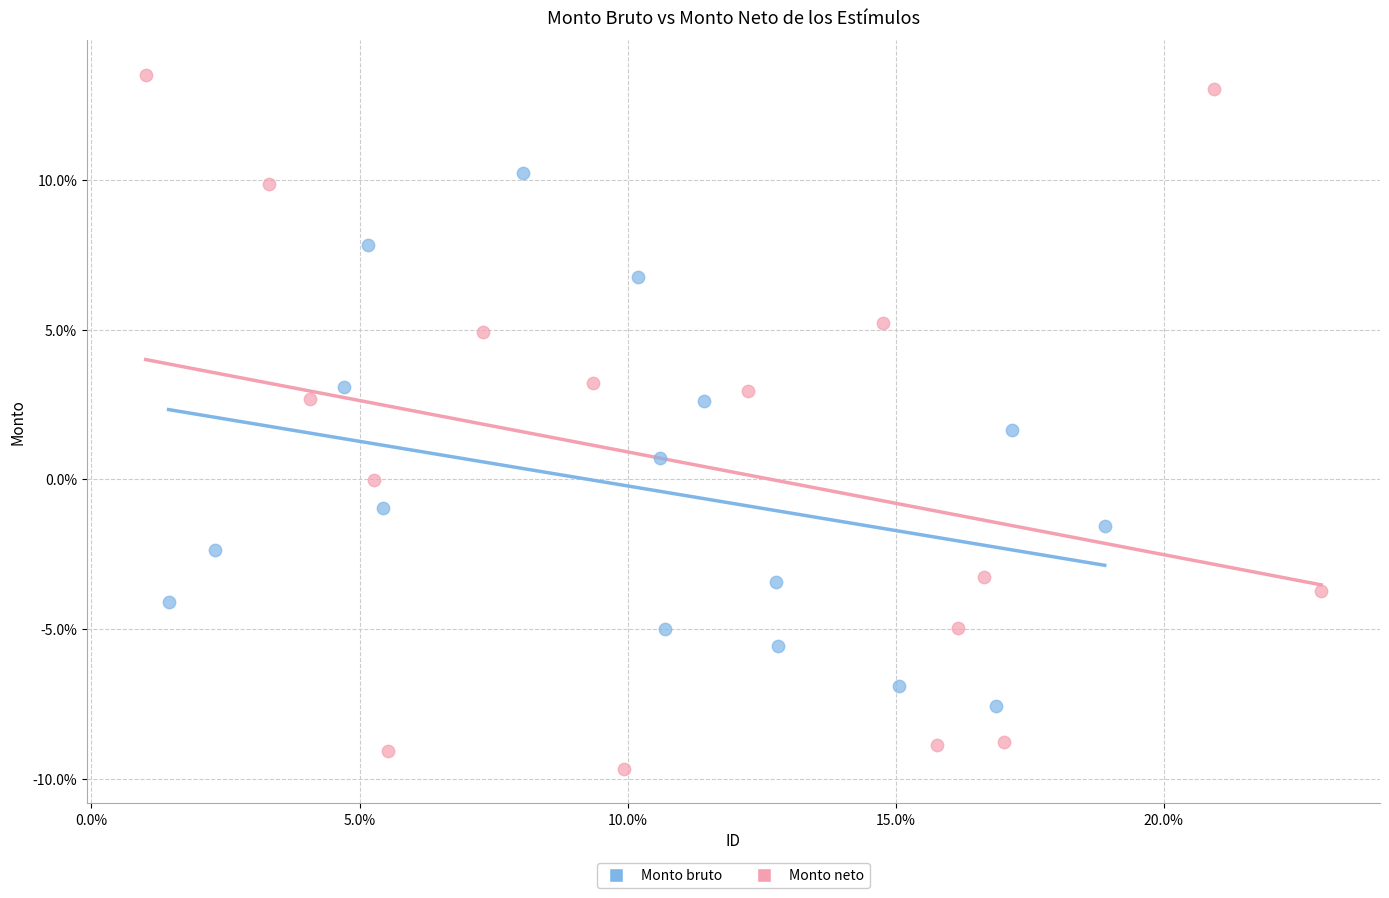

What are all the series names shown in the legend?

Monto bruto, Monto neto